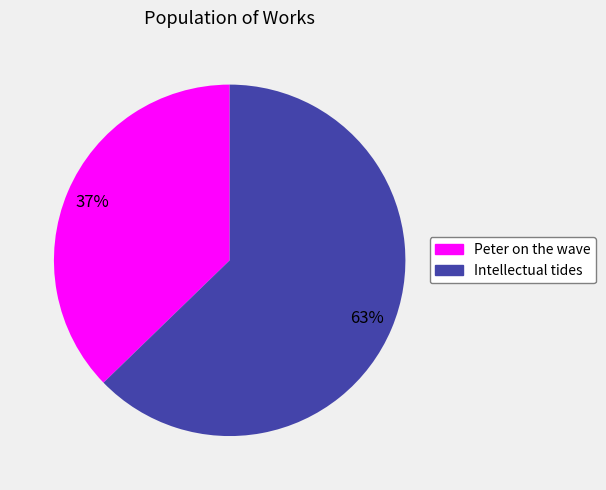

Count the number of slices in the pie.

2